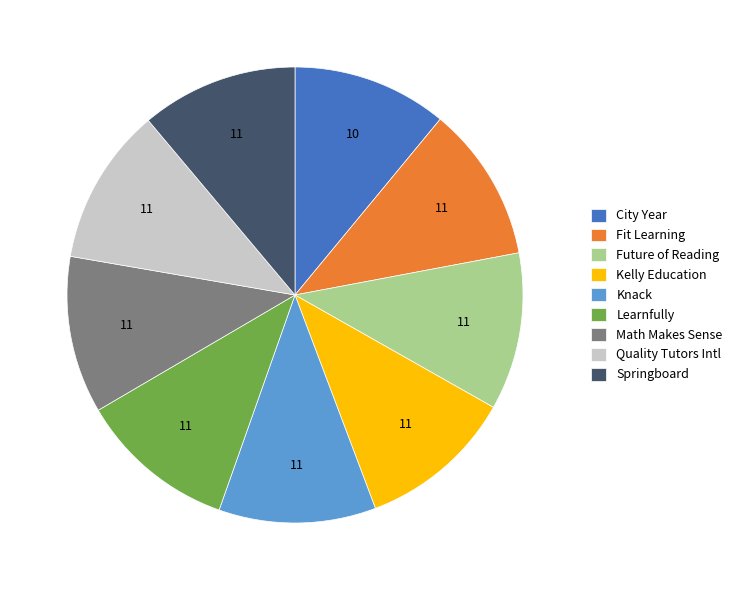

What is the ratio of the value at Math Makes Sense to the value at City Year?

1.0